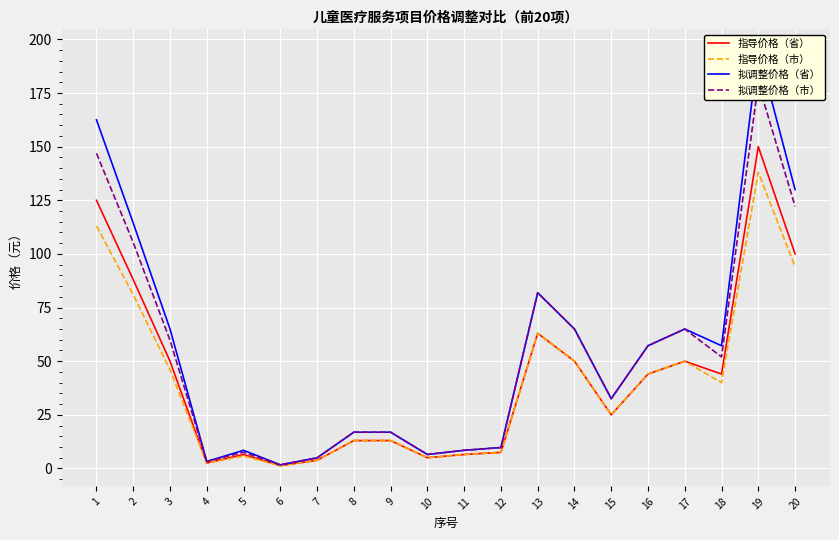

Is it true that 拟调整价格（市） equals 32.5 at 15?

True